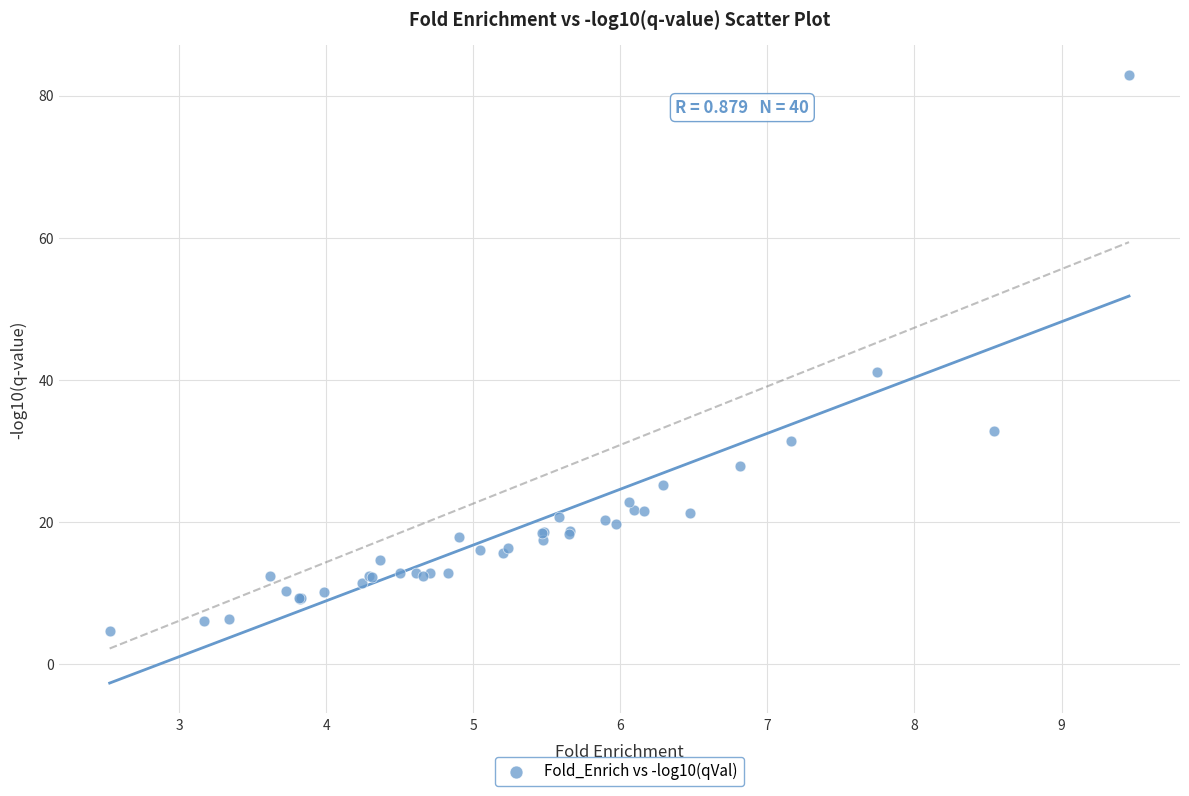

What Y value in the scatter plot is closest to 43?

41.0